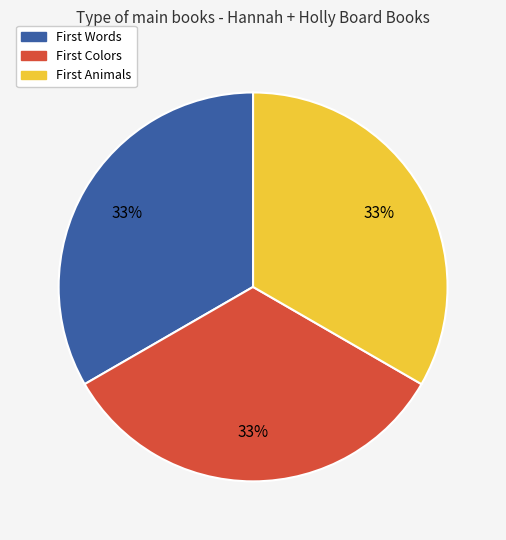

To the nearest percent, what is the average slice percentage?

33%